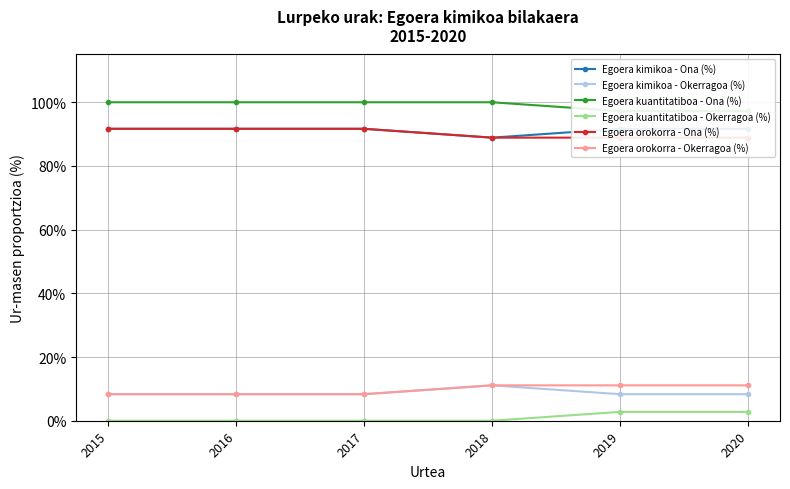

Rank the series by their maximum value, from highest to lowest.

Egoera kuantitatiboa - Ona (%), Egoera kimikoa - Ona (%), Egoera orokorra - Ona (%), Egoera kimikoa - Okerragoa (%), Egoera orokorra - Okerragoa (%), Egoera kuantitatiboa - Okerragoa (%)